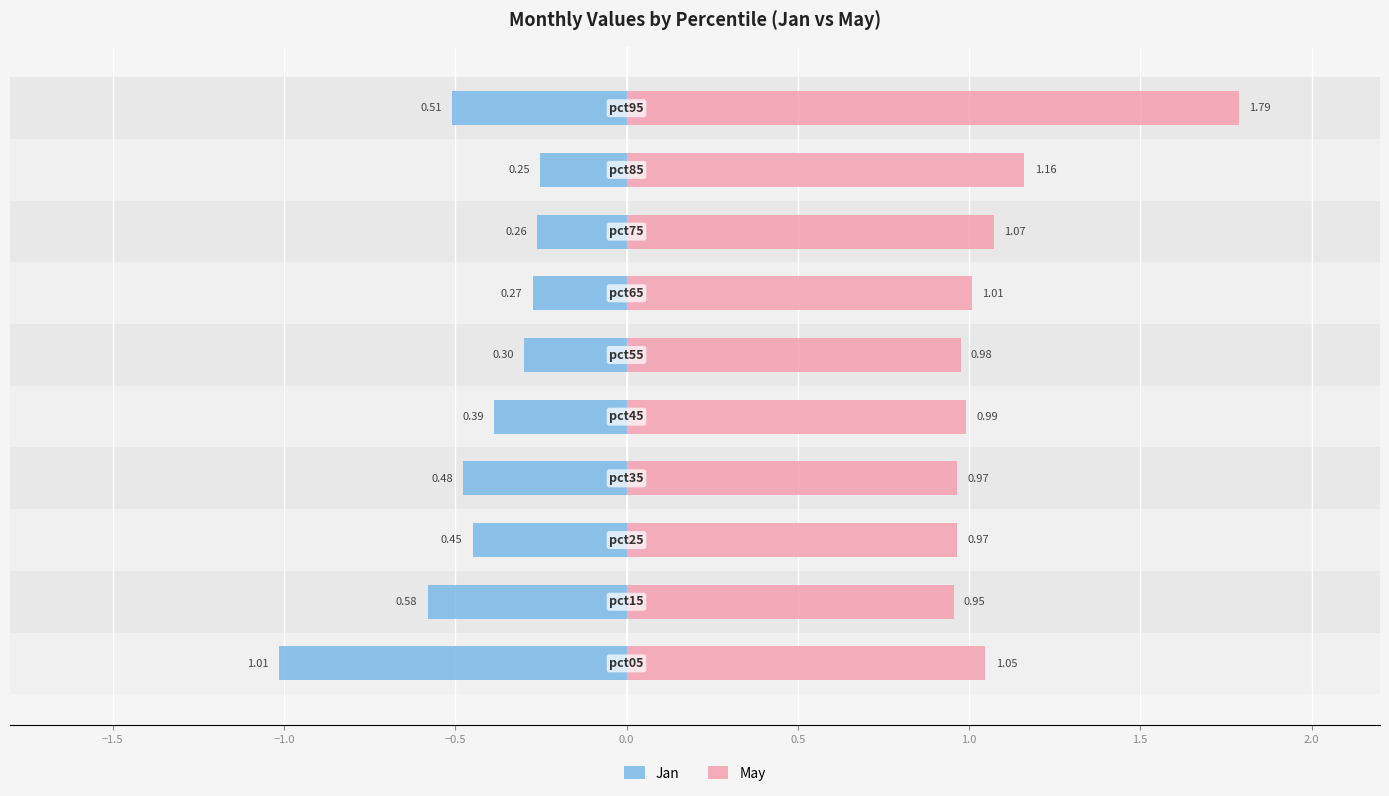

Reading left to right, what are all the values shown in this chart?

Jan: -1.0	-0.6	-0.4	-0.5	-0.4	-0.3	-0.3	-0.3	-0.3	-0.5
May: 1.0	1.0	1.0	1.0	1.0	1.0	1.0	1.1	1.2	1.8